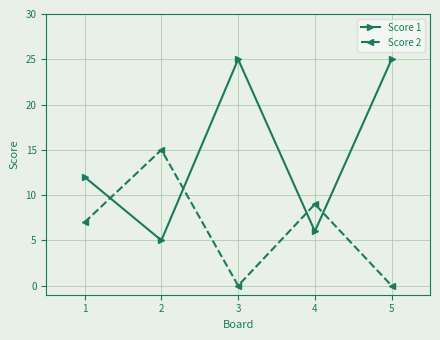

At which category does Score 1 reach its first local peak?

3